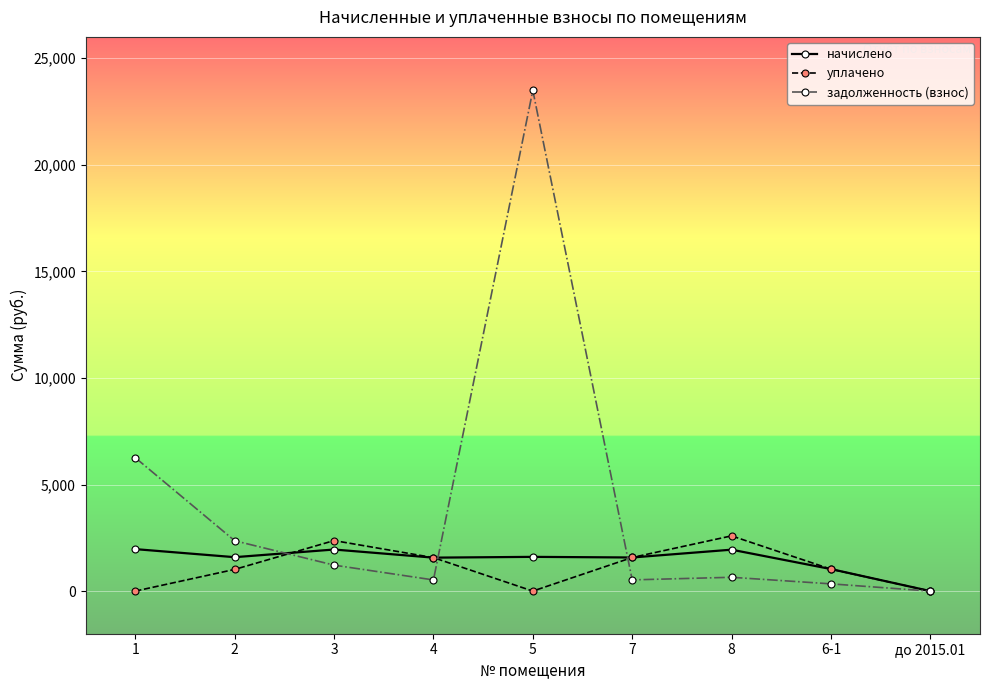

The value of начислено at 6-1 is 1033.8. True or false?

True